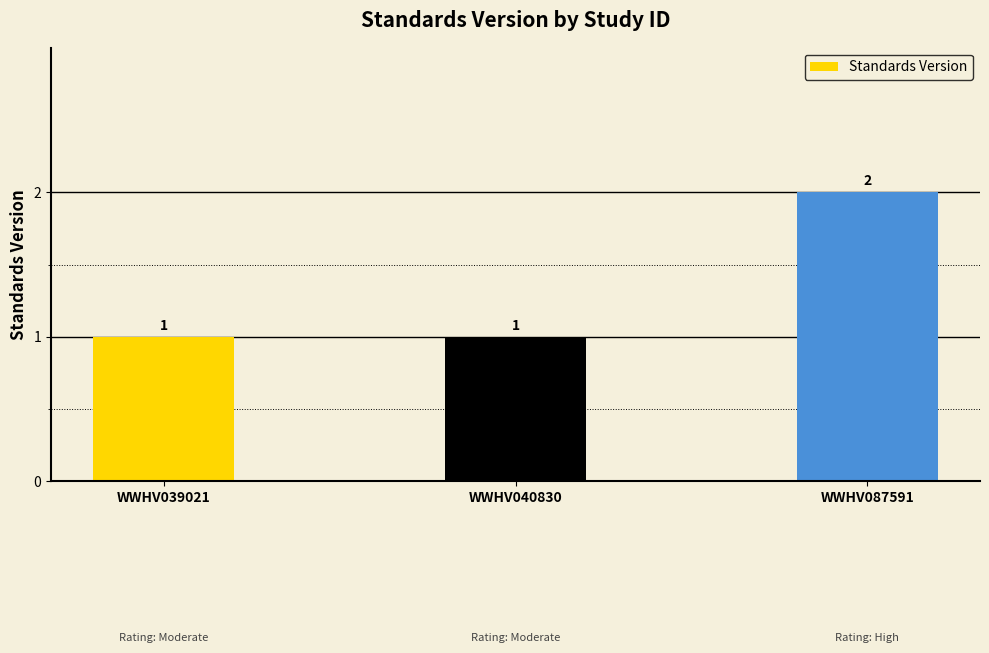

What is the ratio of the value at WWHV039021 to the value at WWHV040830?

1.0